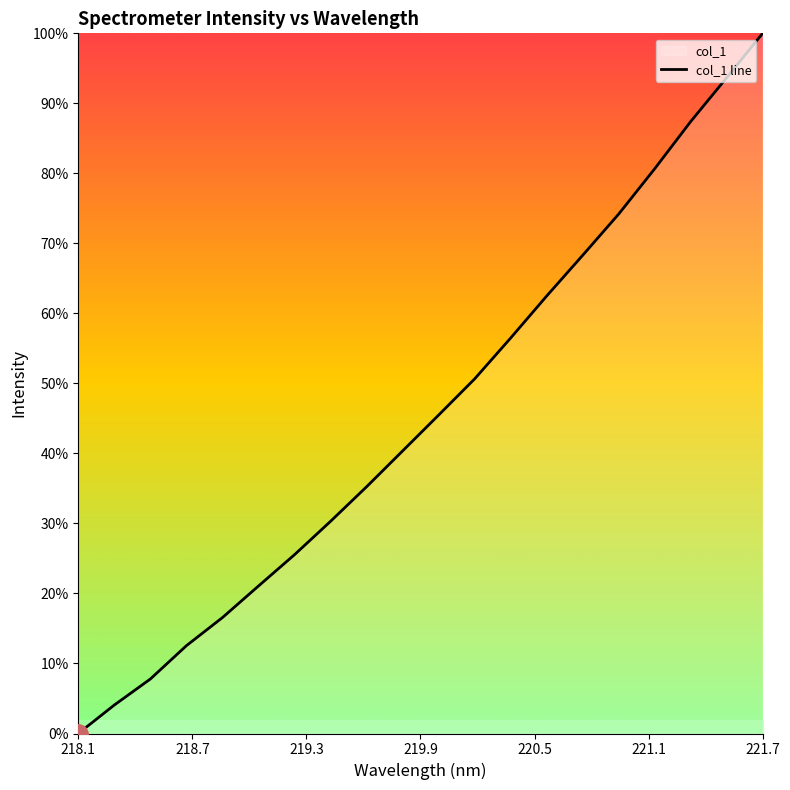

True or false: the data has more than 2 interior local peaks.

False